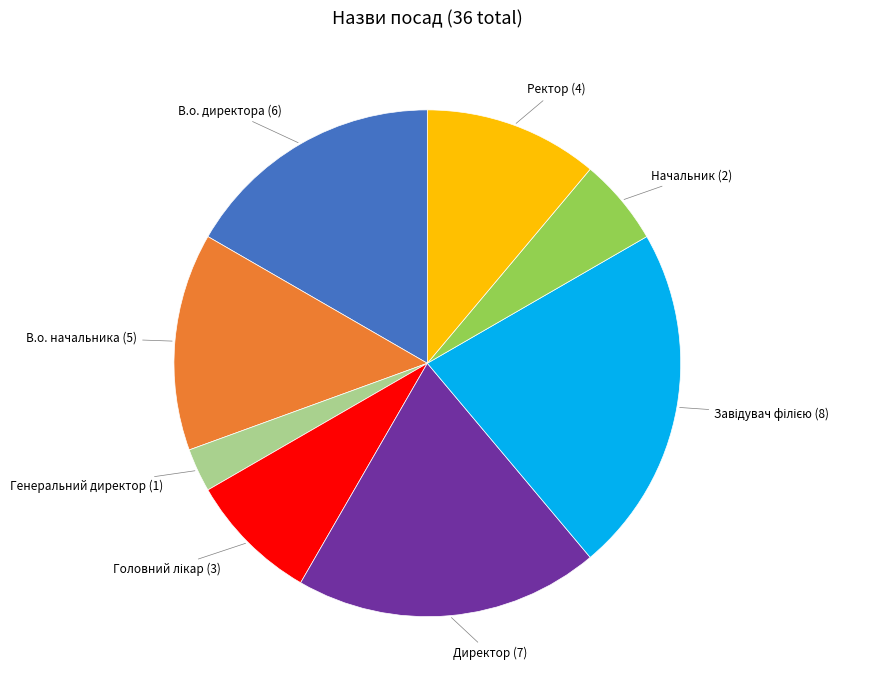

Which slice is the smallest?

Генеральний директор